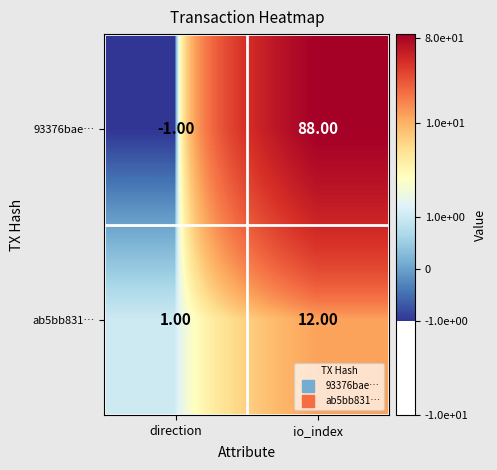

At which label does 93376bae… reach its minimum?

direction